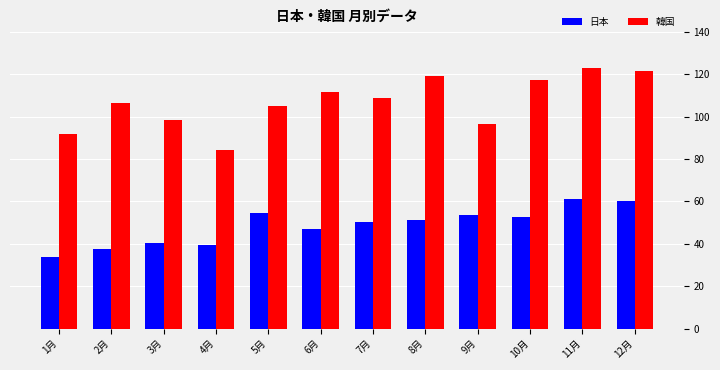

Reading left to right, transcribe all the data shown in this chart.

日本: 1月=33.6	2月=37.4	3月=40.5	4月=39.4	5月=54.6	6月=47.0	7月=50.2	8月=51.3	9月=53.5	10月=52.5	11月=61.0	12月=60.2
韓国: 1月=91.7	2月=106.6	3月=98.4	4月=84.5	5月=104.9	6月=111.6	7月=108.7	8月=119.2	9月=96.4	10月=117.3	11月=123.1	12月=121.5